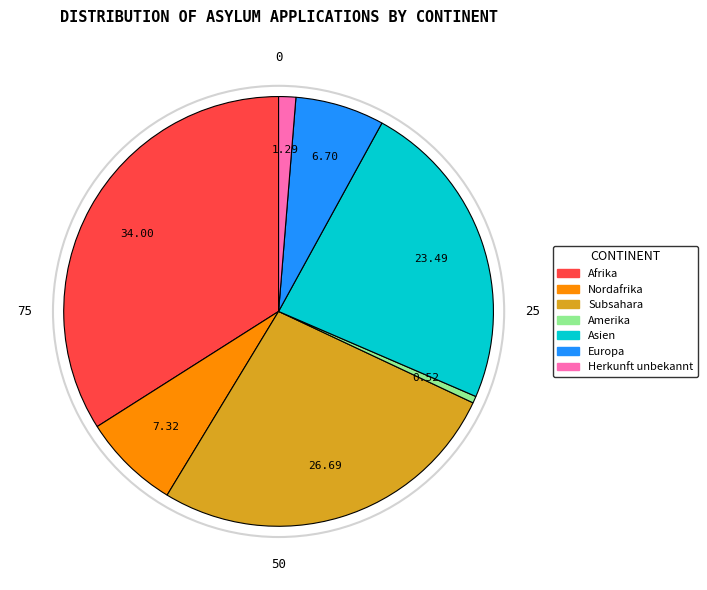

Does any single category account for the majority?

No